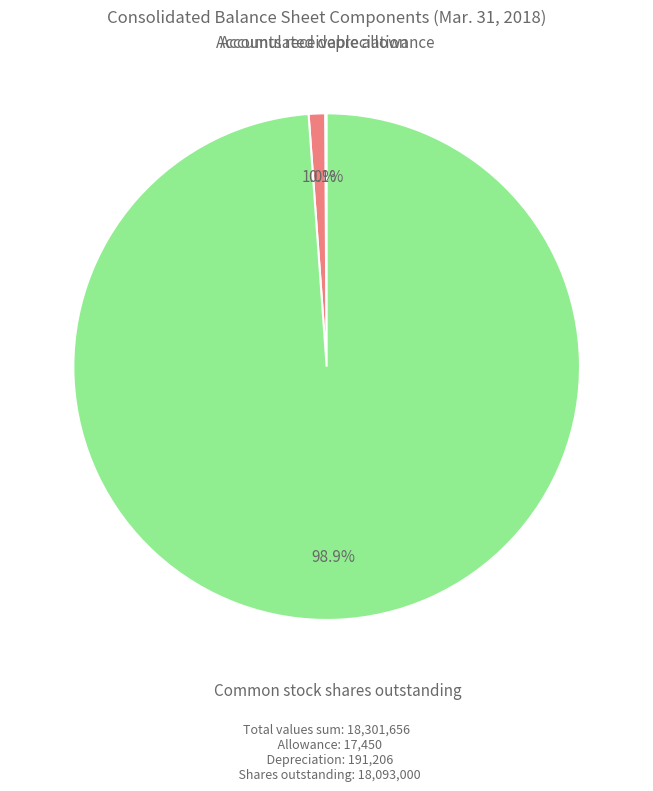

Is it true that Accumulated depreciation is 11% of the pie?

False